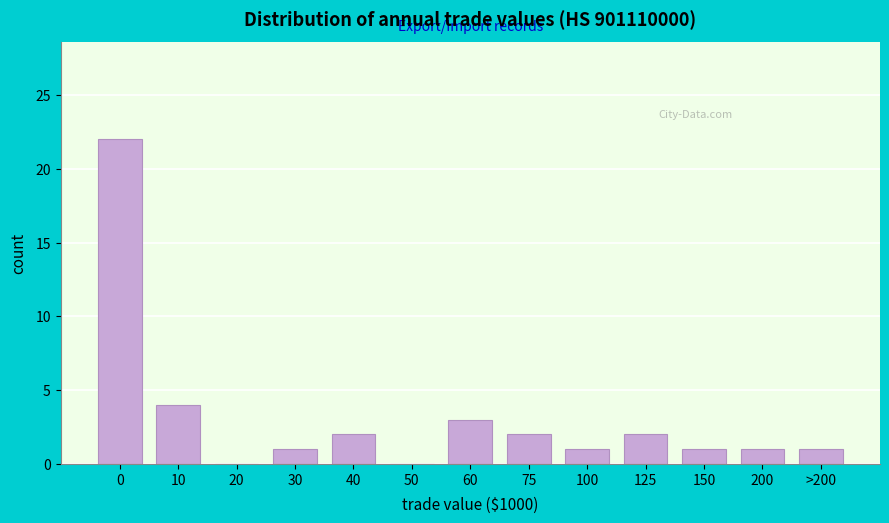

Reading right to left, transcribe all the data shown in this chart.

>200=1	200=1	150=1	125=2	100=1	75=2	60=3	50=0	40=2	30=1	20=0	10=4	0=22